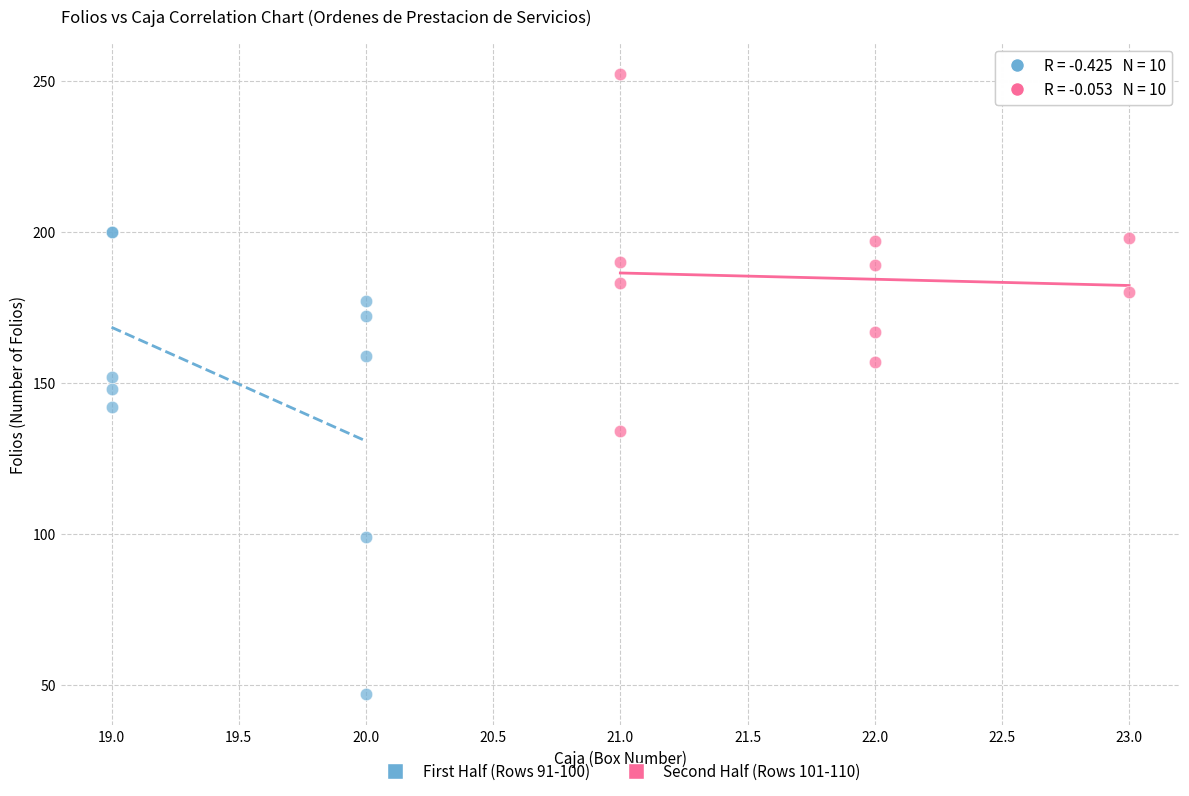

Which series contains the highest Y value?

Second Half (Rows 101-110)